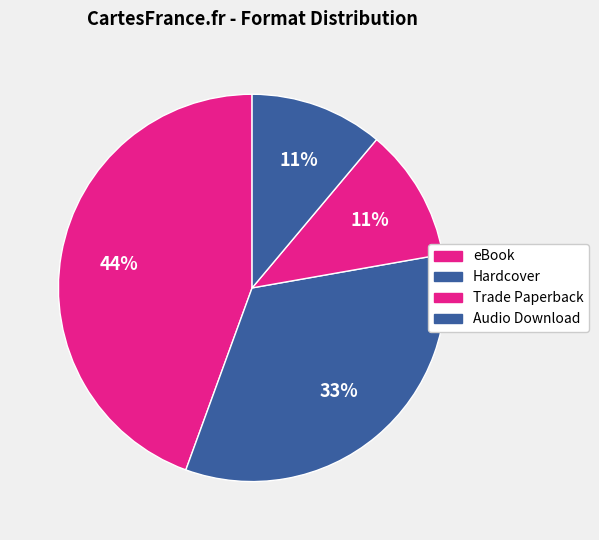

To the nearest percent, what portion does Trade Paperback represent?

11%